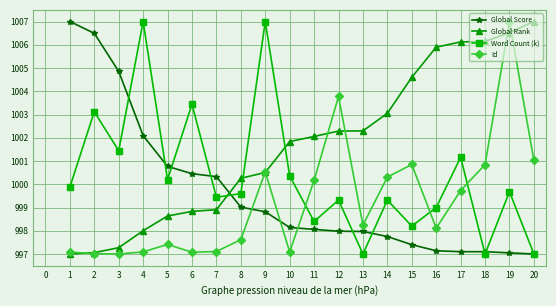

How many series are shown in this chart?

4